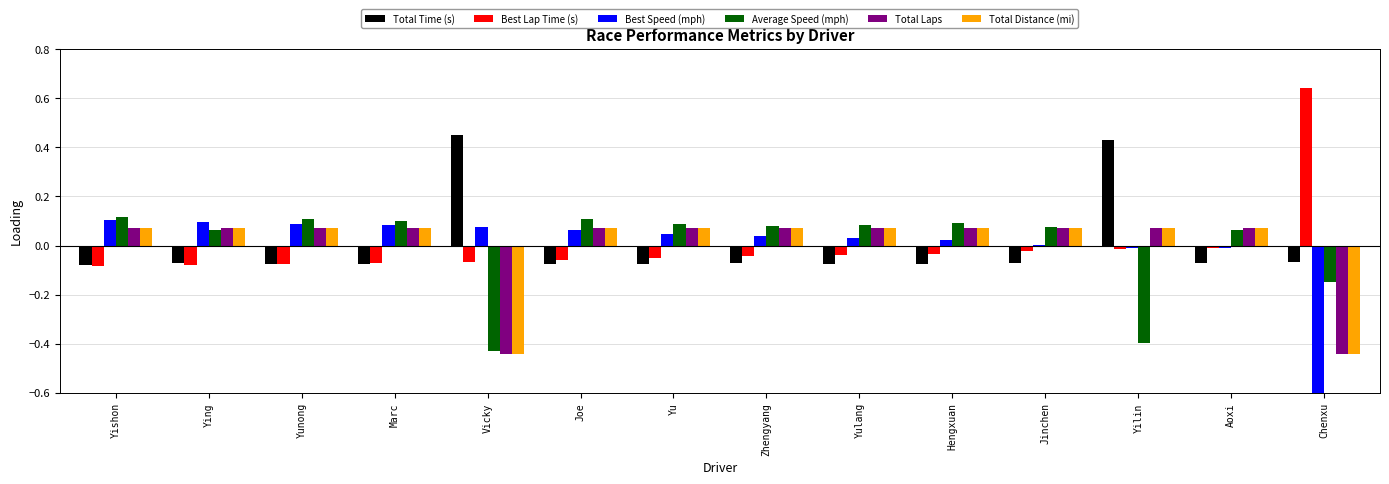

What is the total value across all series at Yu?

0.2